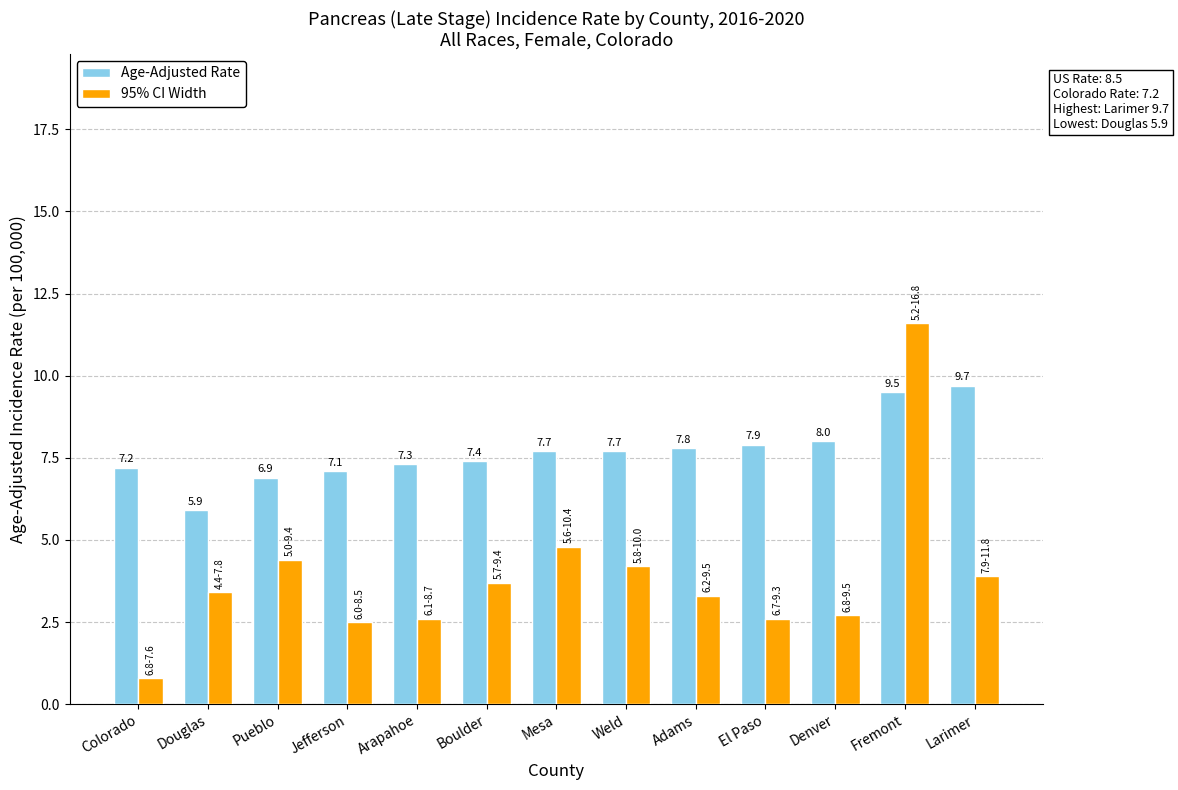

What position from the right is Boulder?

8